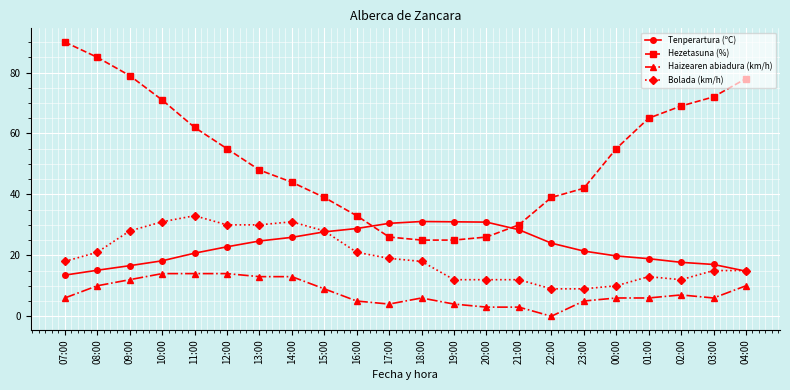

What is the label of the 20th point from the right?

09:00